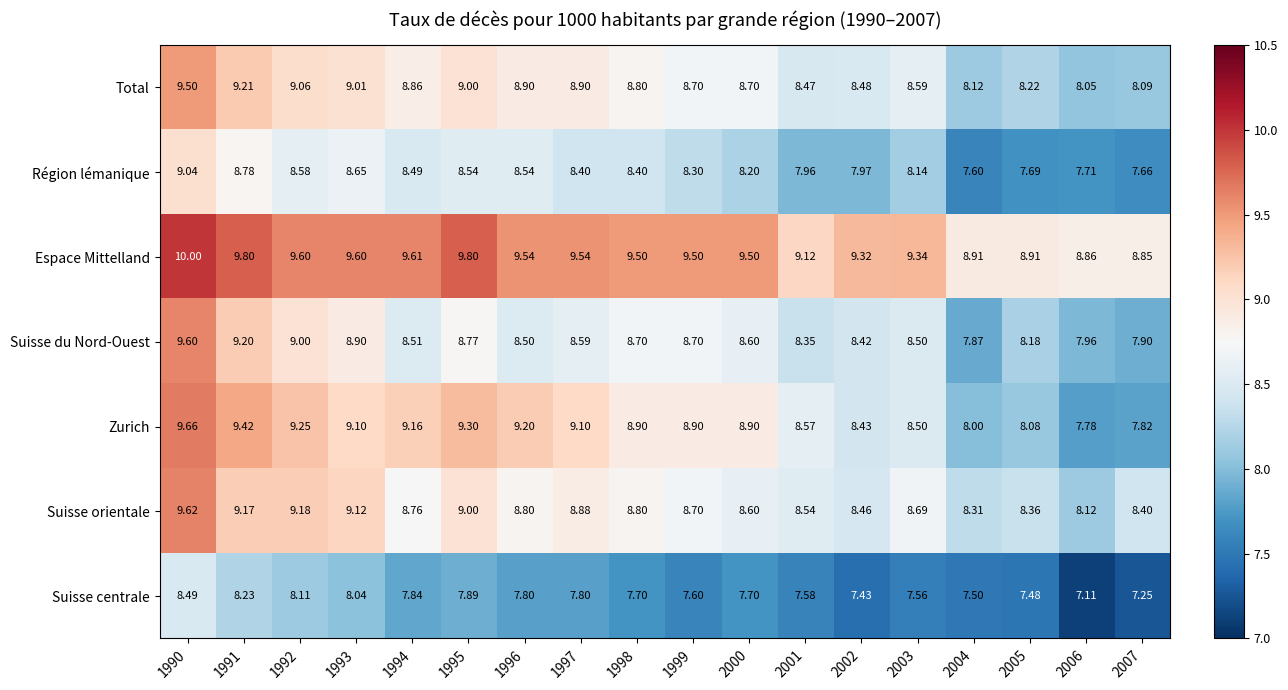

Is the value of Région lémanique at 1993 greater than the value of Suisse centrale at 2001?

Yes